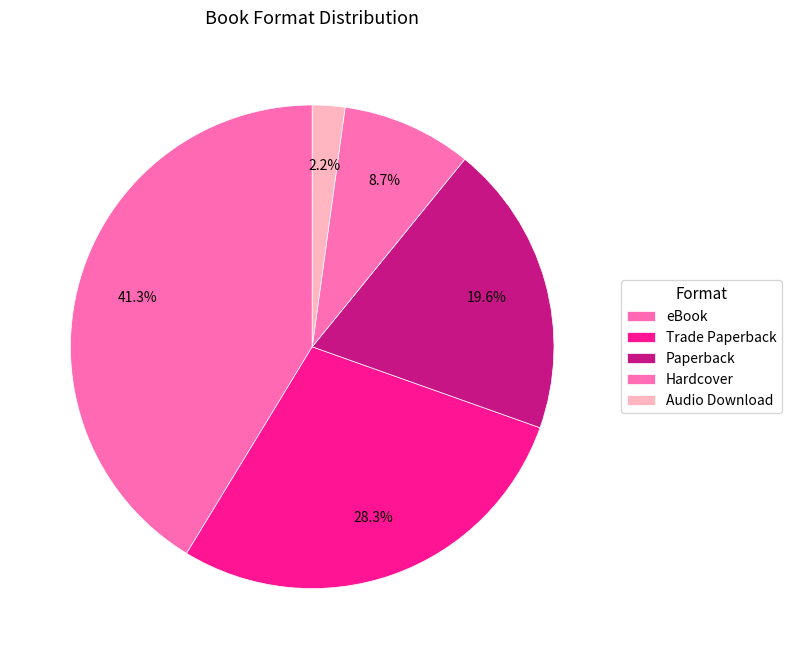

Count the number of slices in the pie.

5